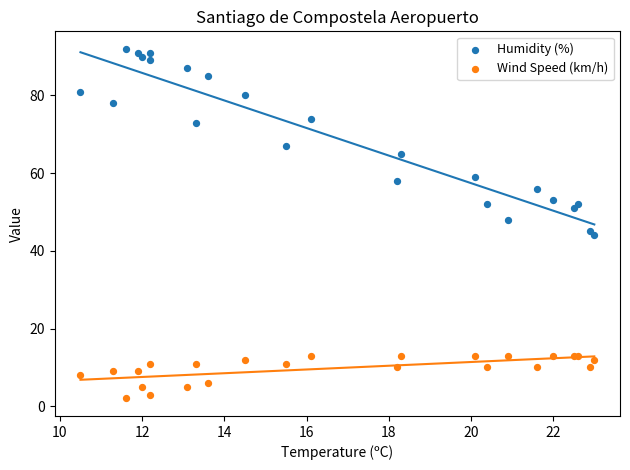

Which series contains the lowest Y value?

Wind Speed (km/h)